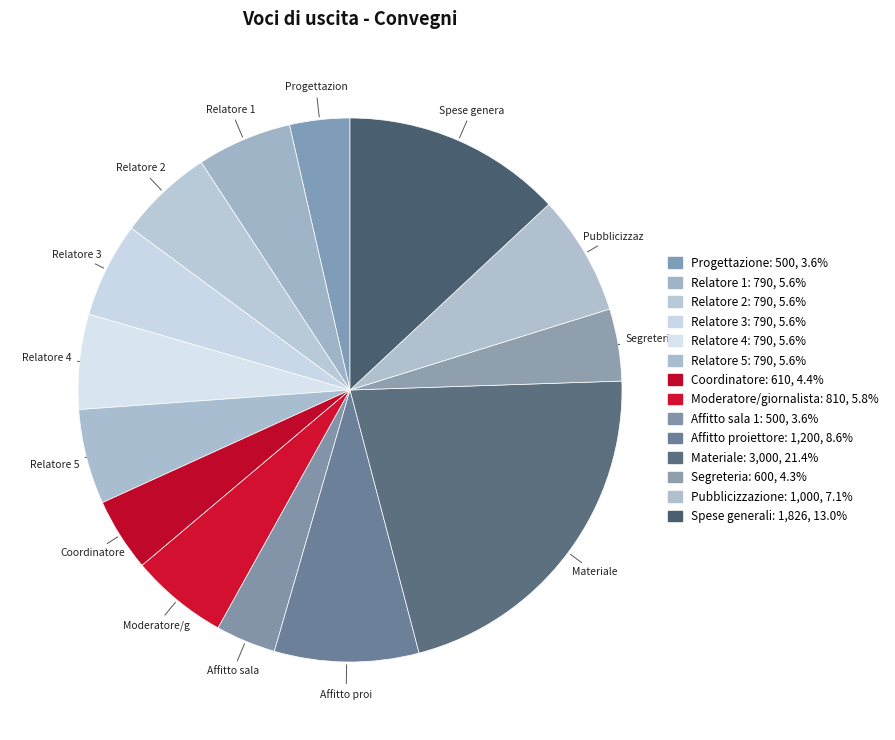

How many slices are in this pie chart?

14